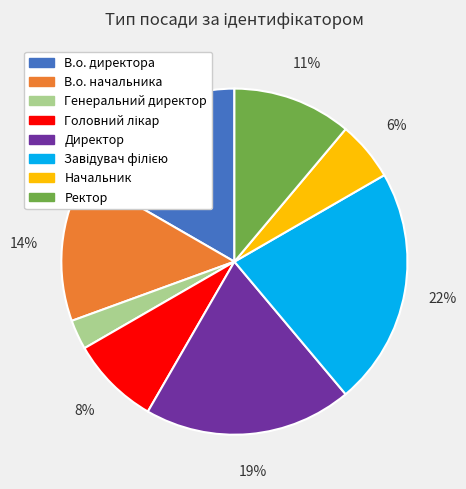

Which slice is the smallest?

Генеральний директор